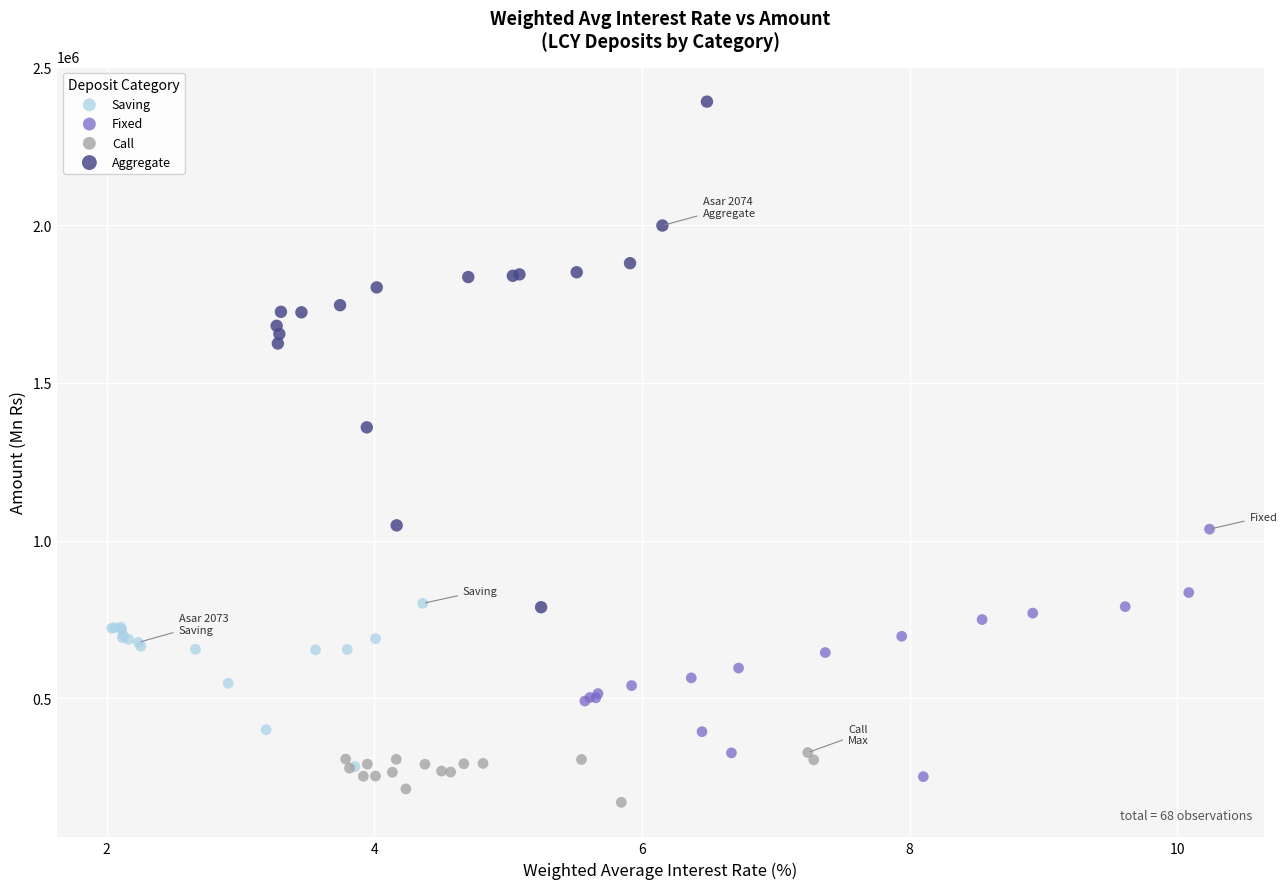

Which series contains the highest Y value?

Aggregate